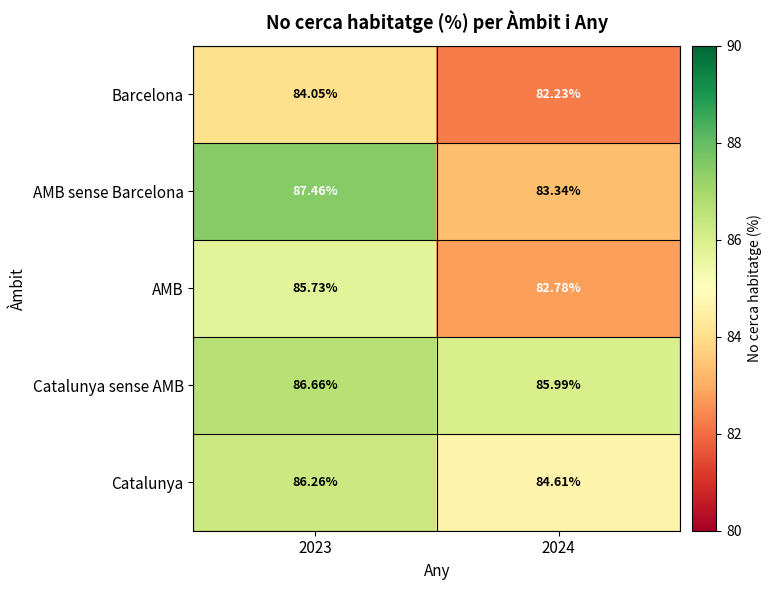

Rank the series at 2023 from lowest to highest value.

Barcelona, AMB, Catalunya, Catalunya sense AMB, AMB sense Barcelona